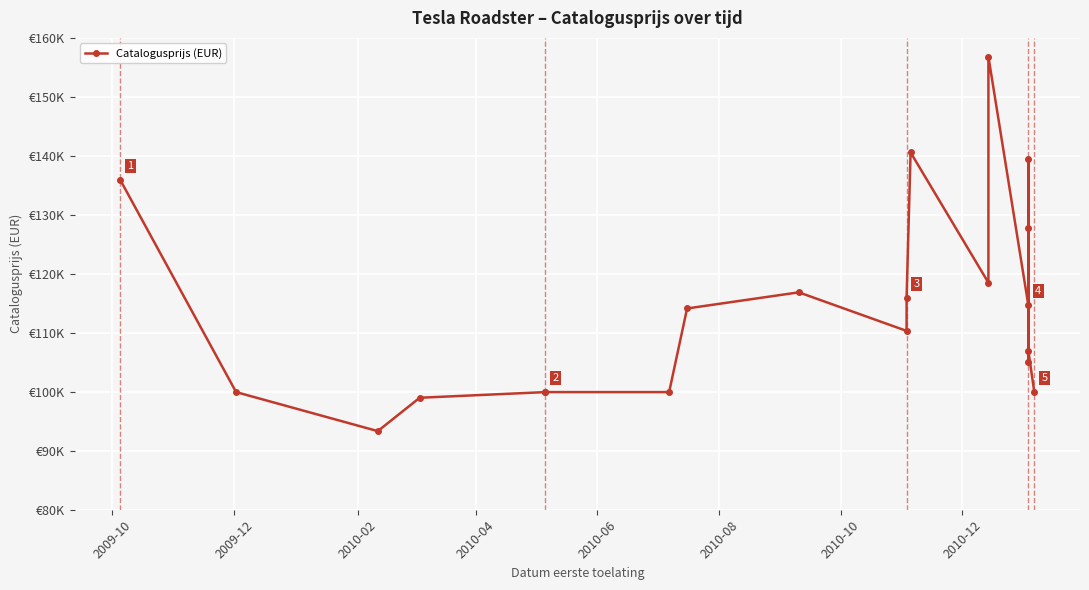

True or false: the data has more than 1 interior local peaks.

True